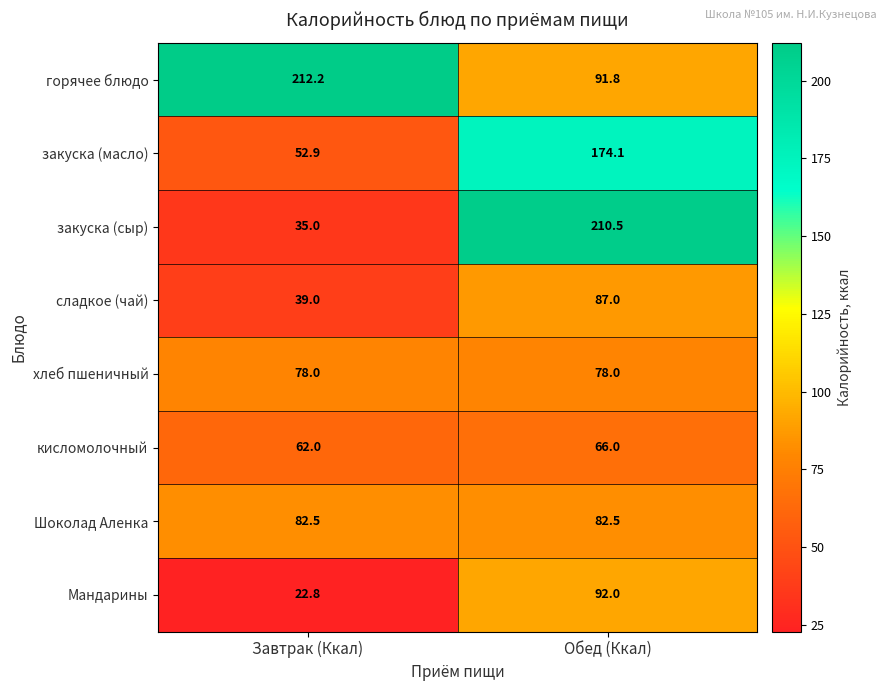

How many data points in горячее блюдо are less than 212?

1